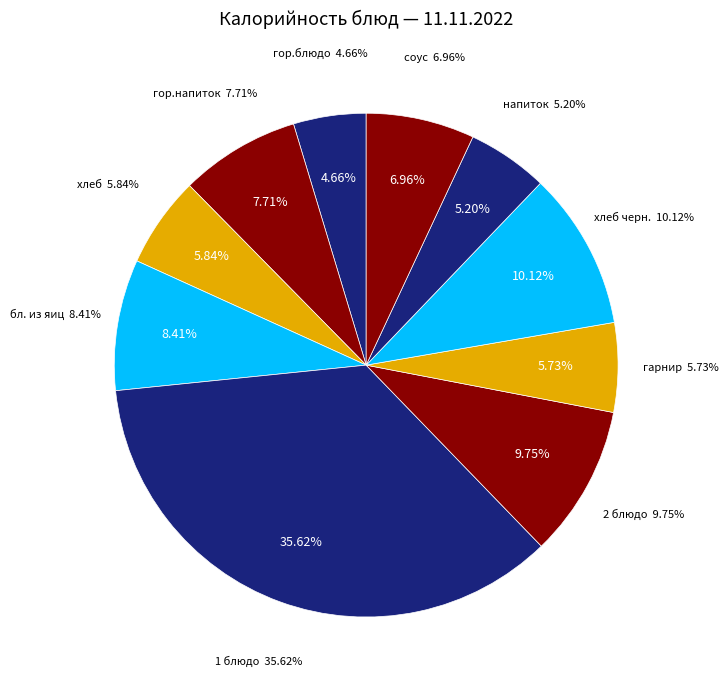

To the nearest percent, what is the average slice percentage?

10%